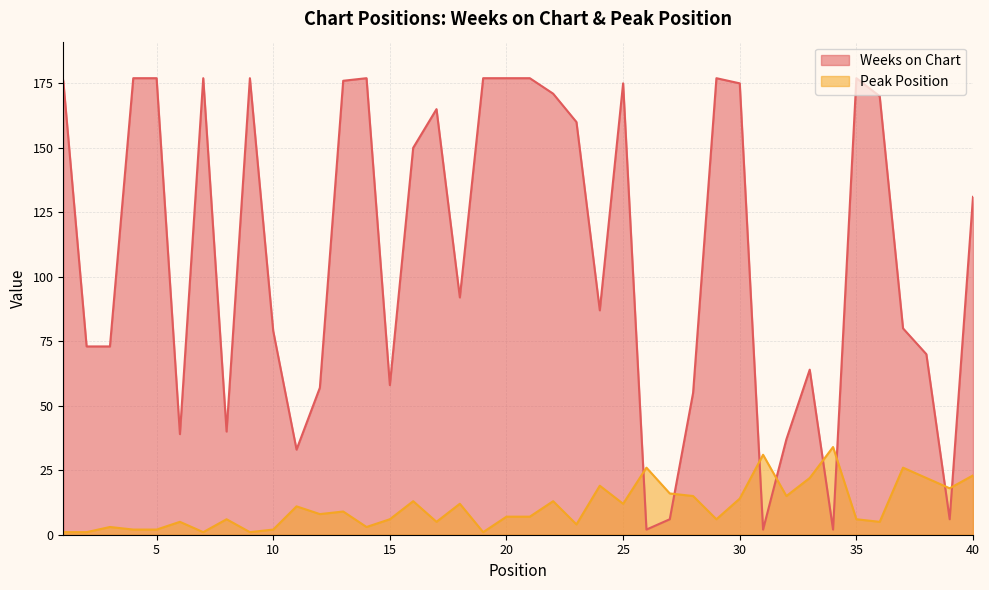

Reading right to left, what are all the values shown in this chart?

Weeks on Chart: 40=131	39=6	38=70	37=80	36=170	35=177	34=2	33=64	32=37	31=2	30=175	29=177	28=55	27=6	26=2	25=175	24=87	23=160	22=171	21=177	20=177	19=177	18=92	17=165	16=150	15=58	14=177	13=176	12=57	11=33	10=79	9=177	8=40	7=177	6=39	5=177	4=177	3=73	2=73	1=176
Peak Position: 40=23	39=18	38=22	37=26	36=5	35=6	34=34	33=22	32=15	31=31	30=14	29=6	28=15	27=16	26=26	25=12	24=19	23=4	22=13	21=7	20=7	19=1	18=12	17=5	16=13	15=6	14=3	13=9	12=8	11=11	10=2	9=1	8=6	7=1	6=5	5=2	4=2	3=3	2=1	1=1